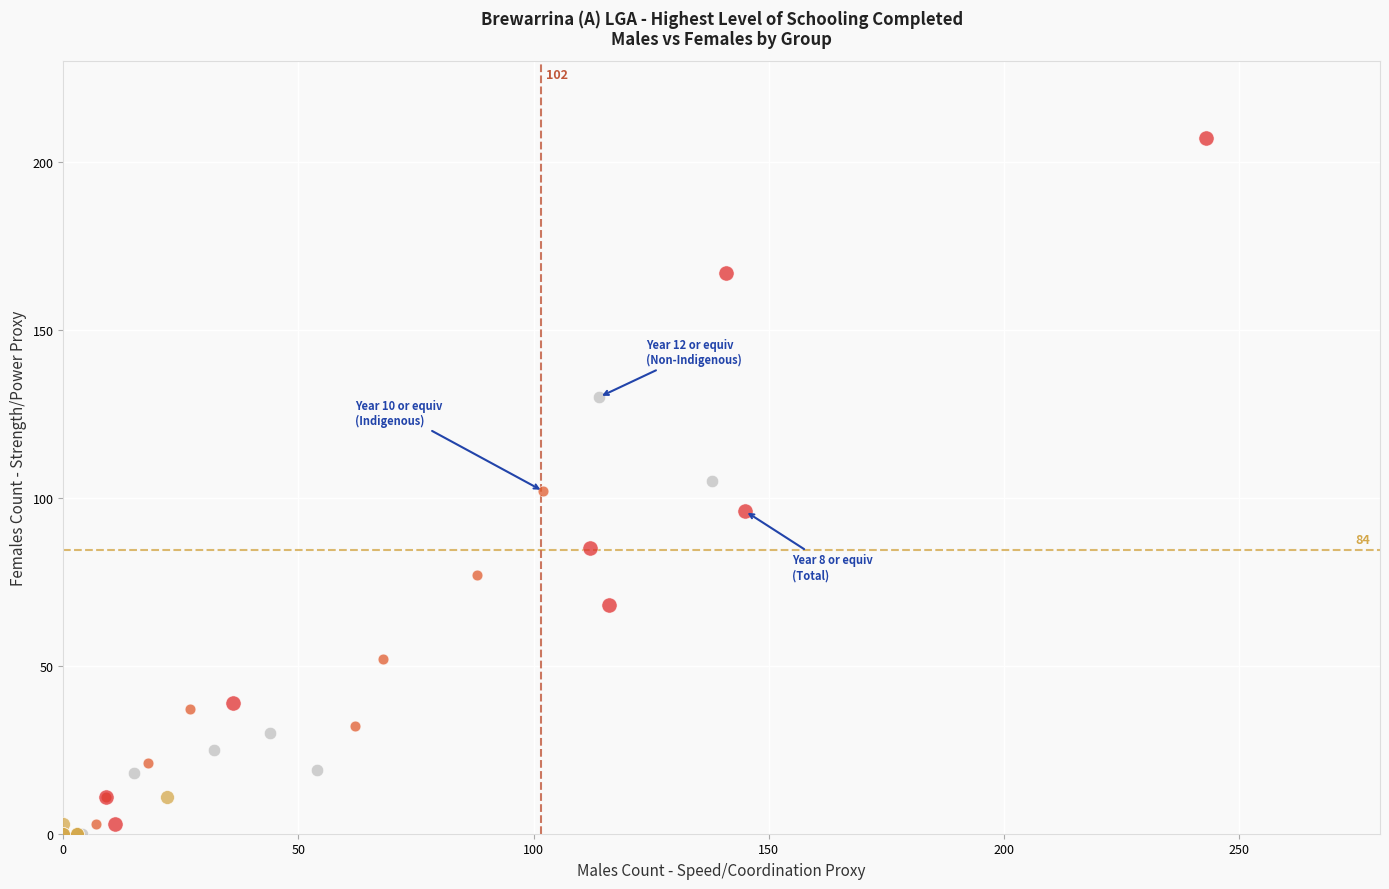

Which series contains the highest Y value?

Total Males